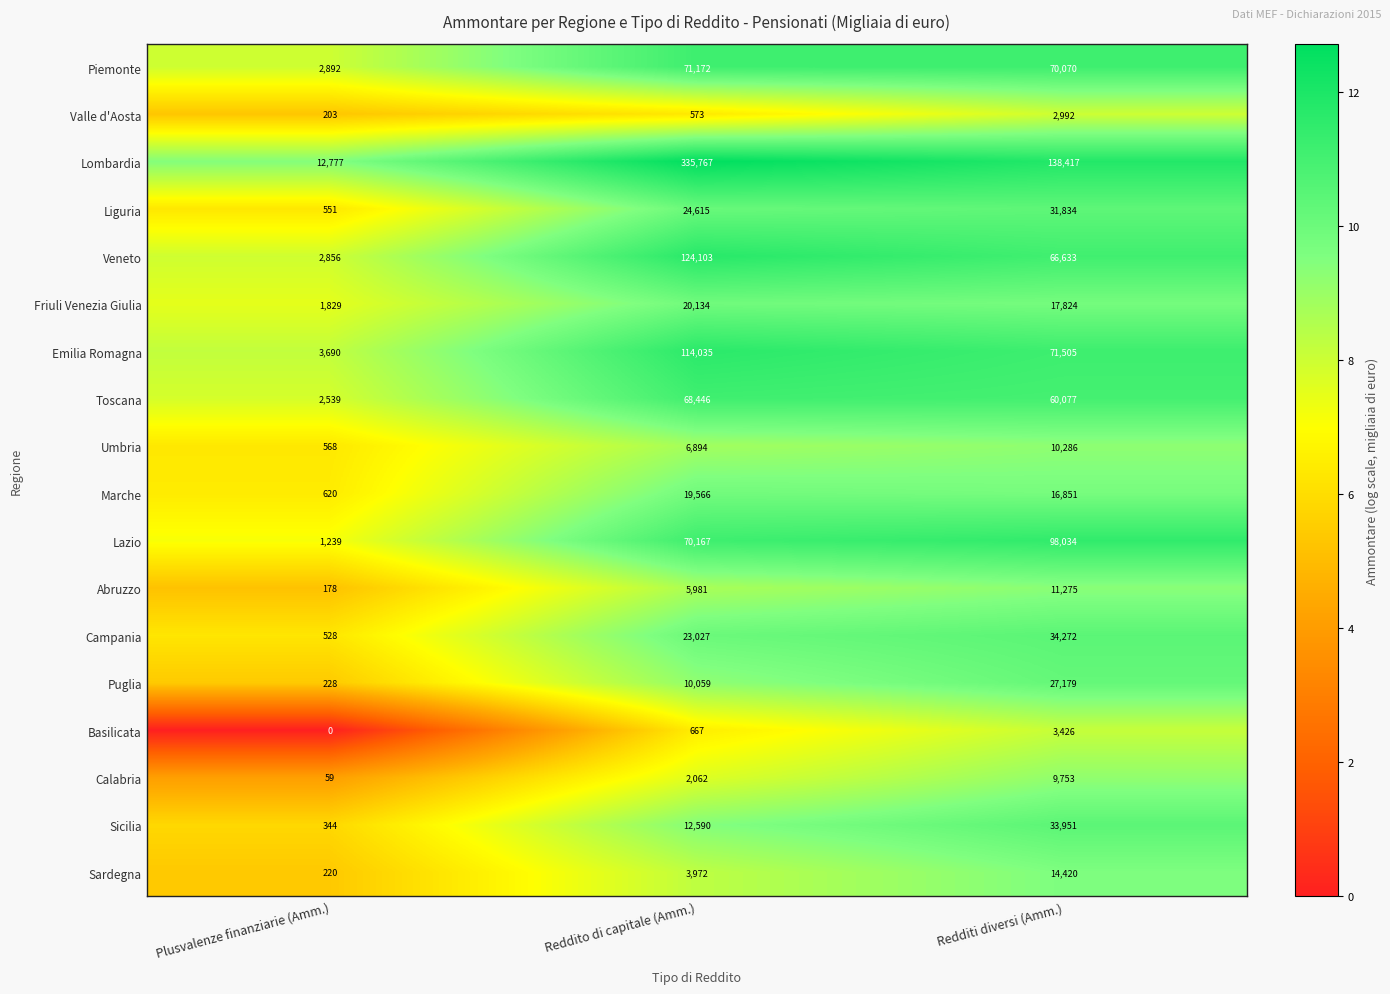

What is the sum of the Piemonte values at Reddito di capitale (Amm.) and Plusvalenze finanziarie (Amm.)?

74064